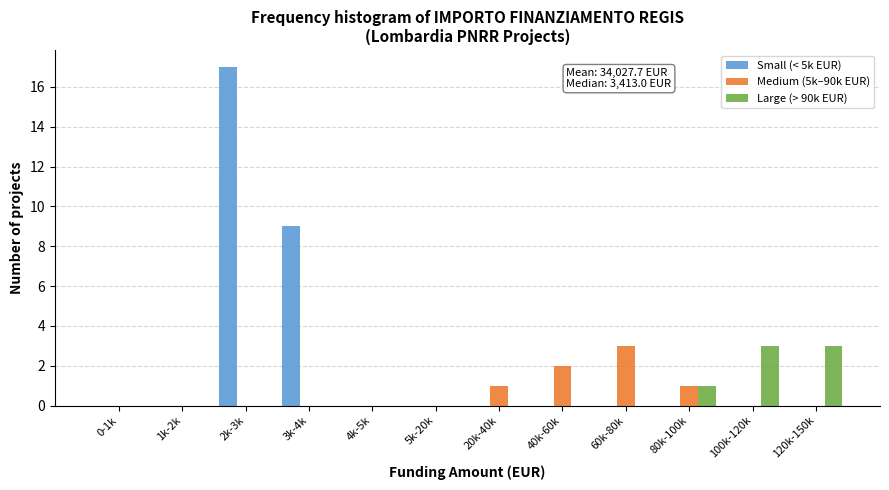

Which series has the largest total across all categories?

Small (< 5k EUR)